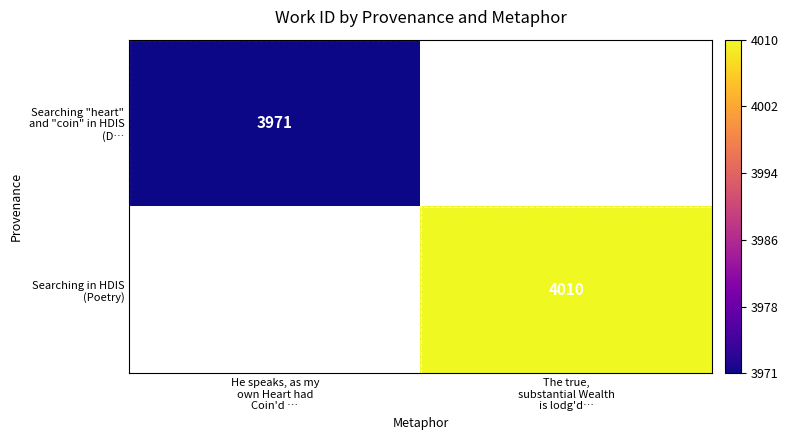

Which series has the largest range (max minus min)?

Searching "heart" and "coin" in HDIS (D…